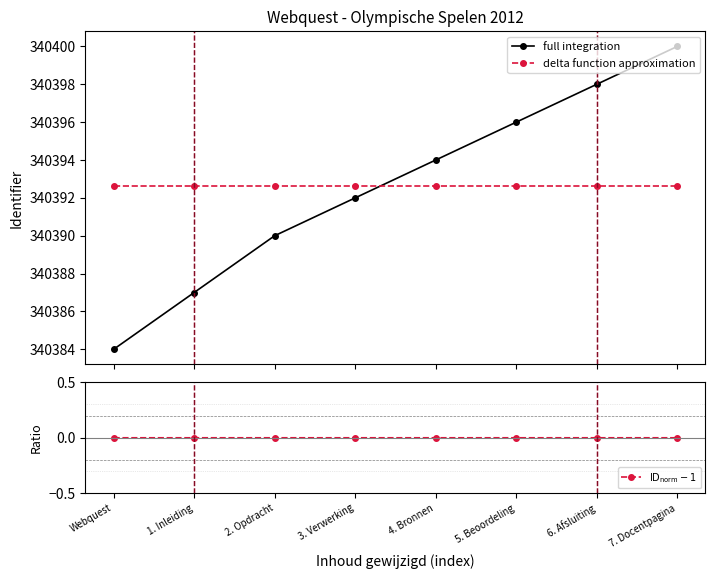

True or false: $\mathrm{ID_{norm}} - 1$ and delta function approximation cross at least once.

False